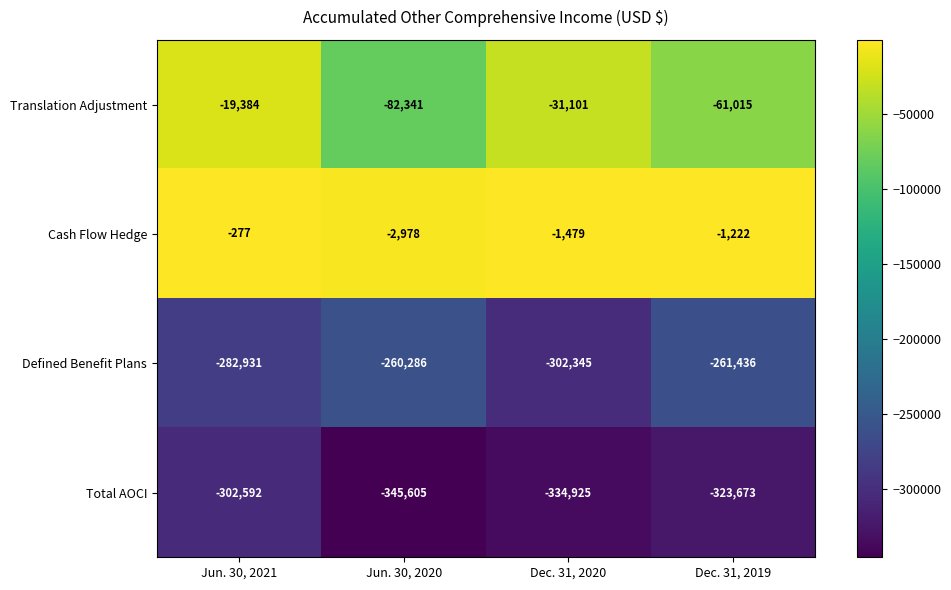

List the series in order of their peak value, lowest first.

Total AOCI, Defined Benefit Plans, Translation Adjustment, Cash Flow Hedge